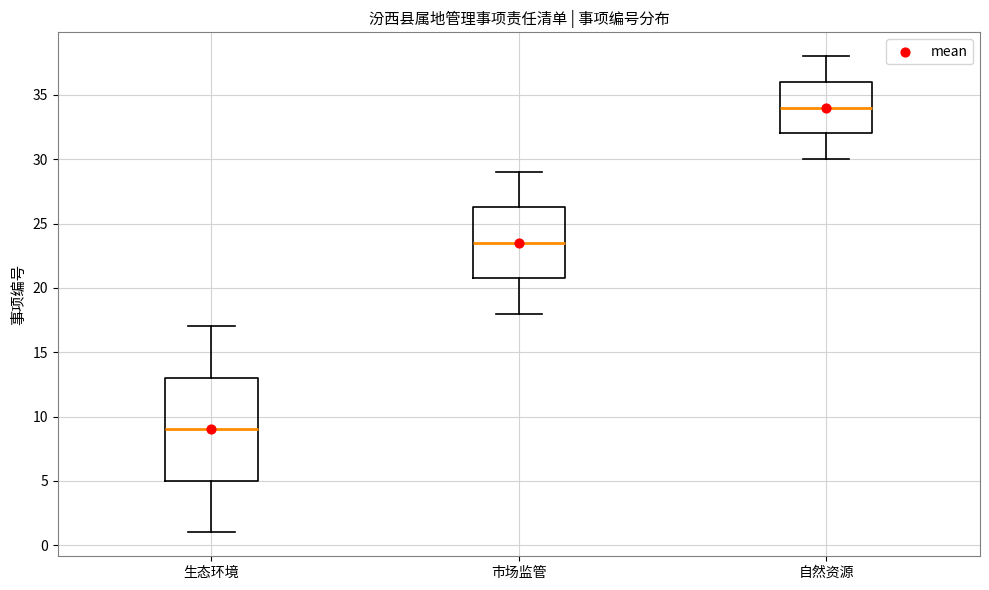

Comparing the boxes themselves (not the whiskers), which one is the tallest?

生态环境